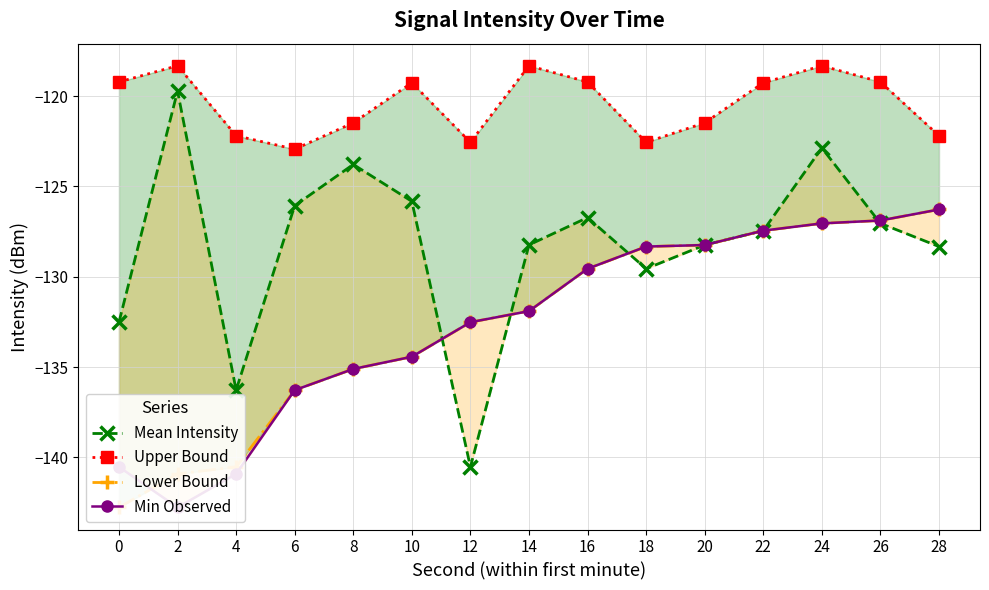

What is the total value across all series at 4?

-539.9